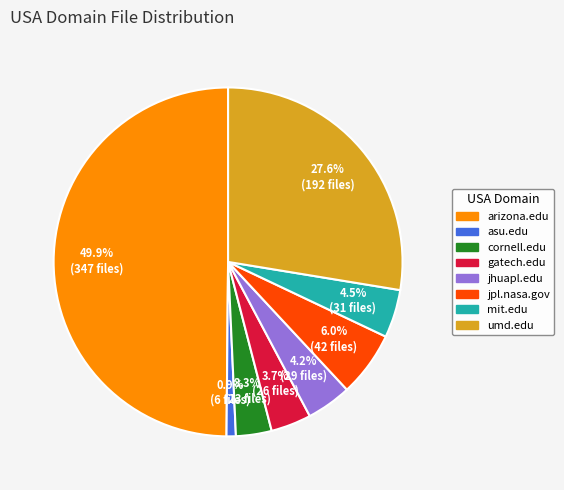

To the nearest percent, what percentage of the pie is cornell.edu?

3%